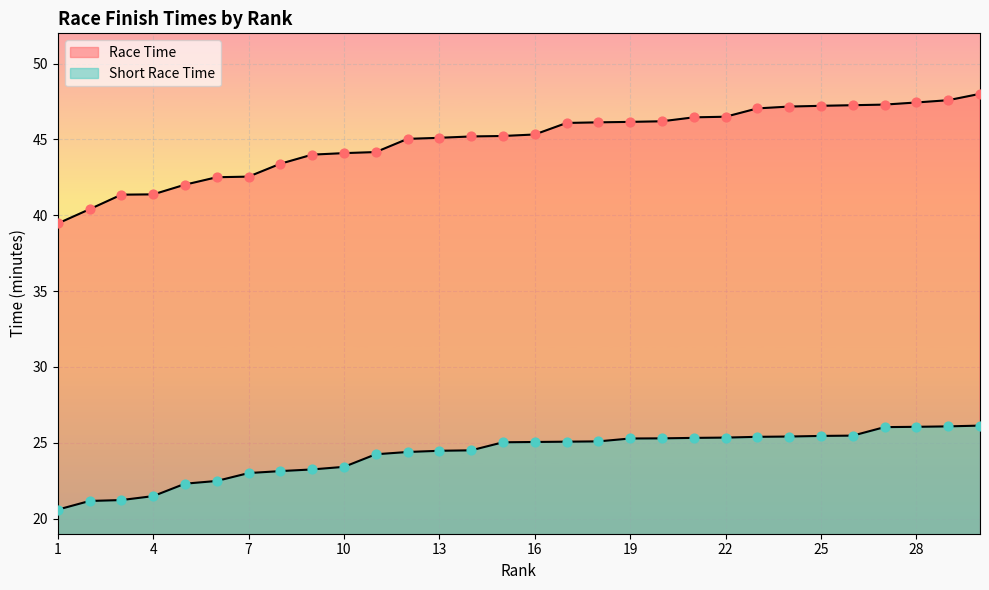

Which series has the largest total across all categories?

Race Time